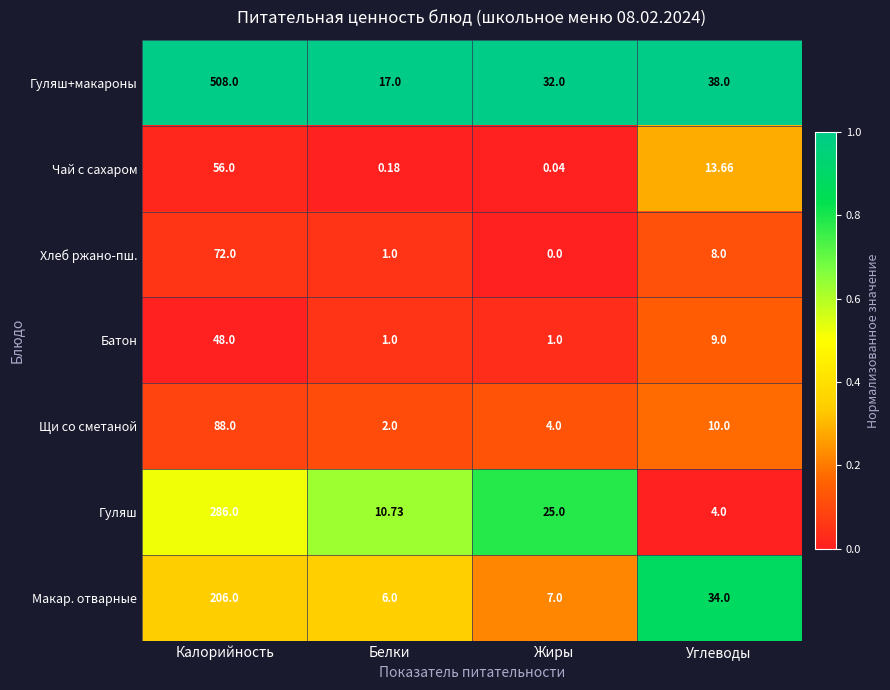

At which label is Хлеб ржано-пш. closest to 36?

Углеводы